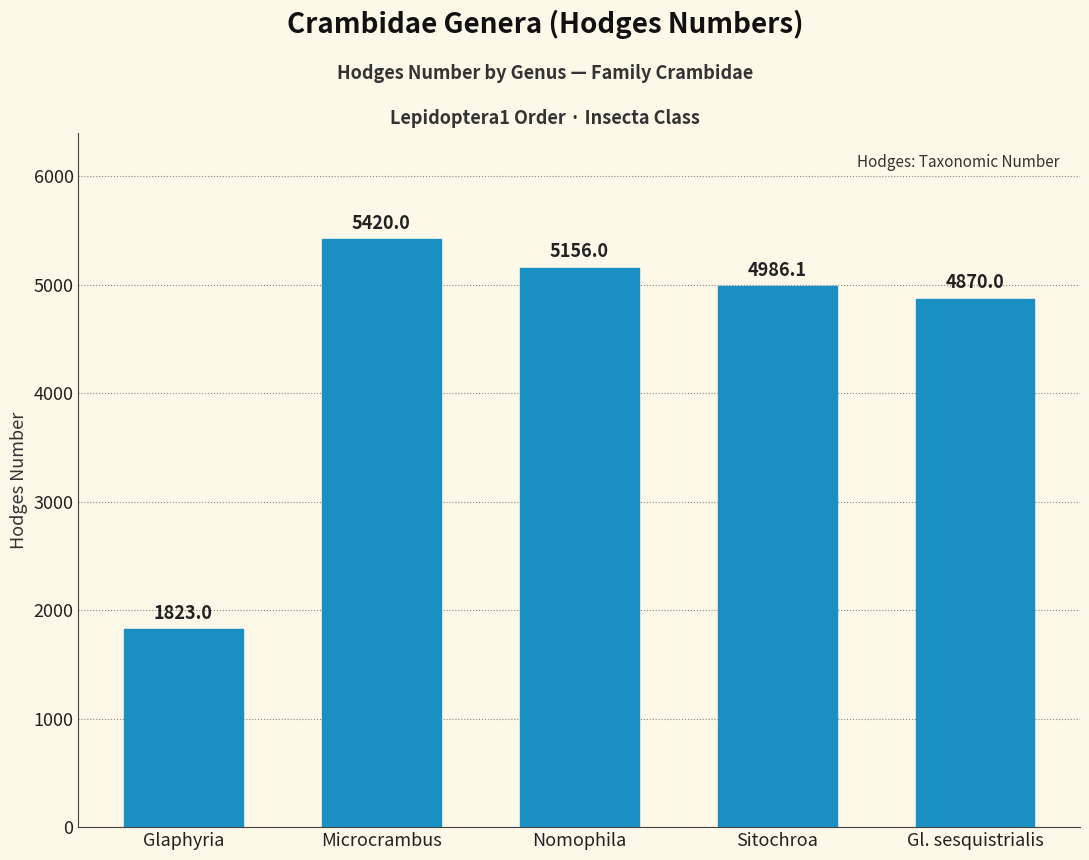

Rank the categories by value from highest to lowest.

Microcrambus, Nomophila, Sitochroa, Gl. sesquistrialis, Glaphyria